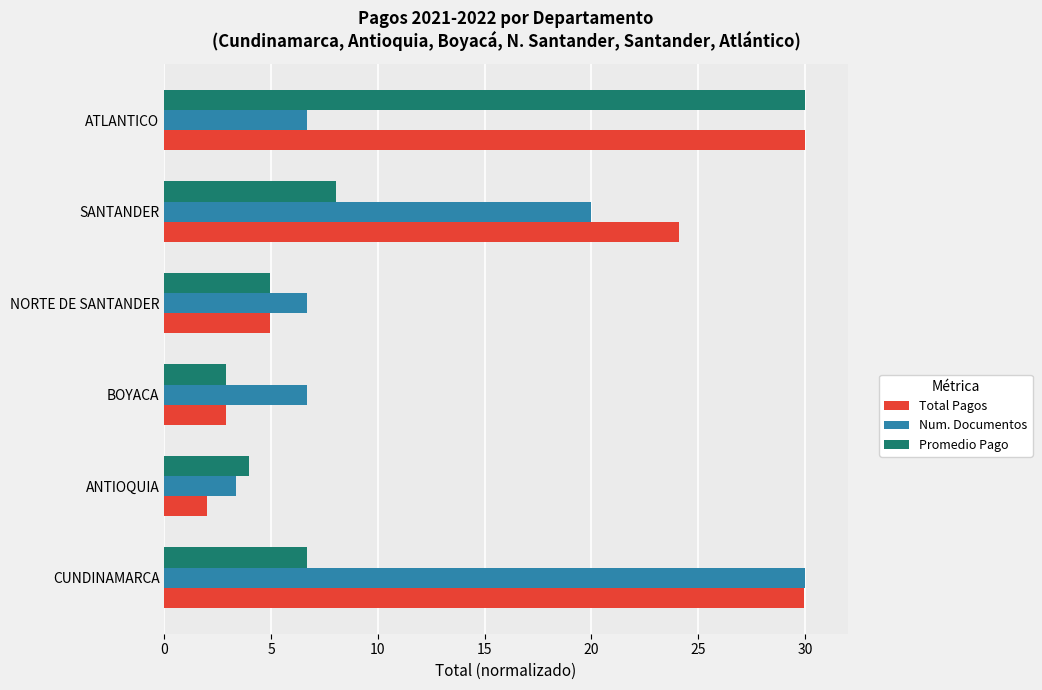

Read the Total Pagos value at ATLANTICO.

30.0